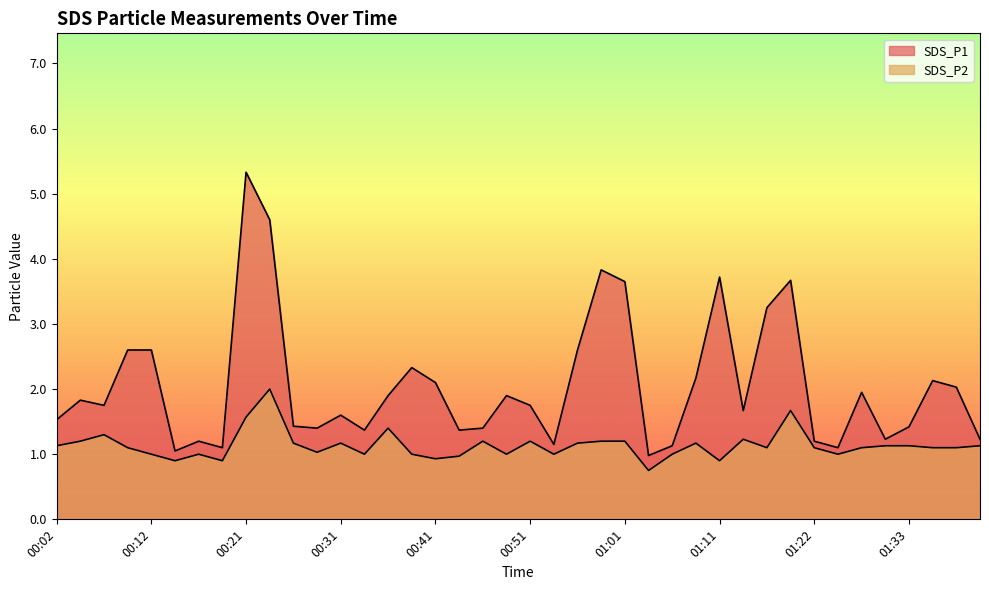

Which label corresponds to the smallest value in the chart?

01:03